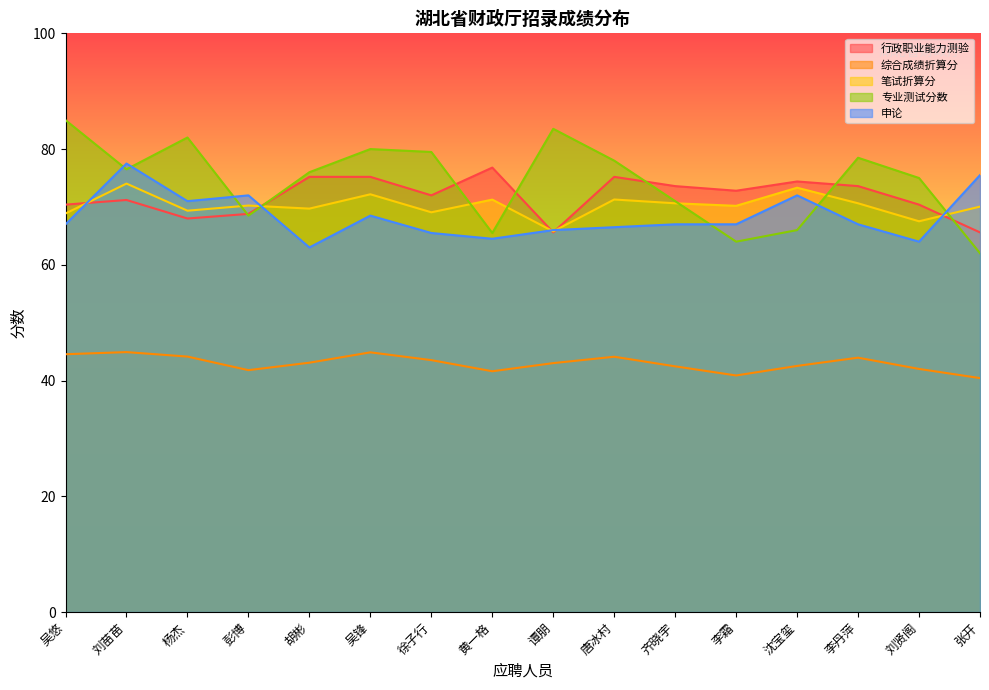

At how many categories does at least one series exceed 82?

2